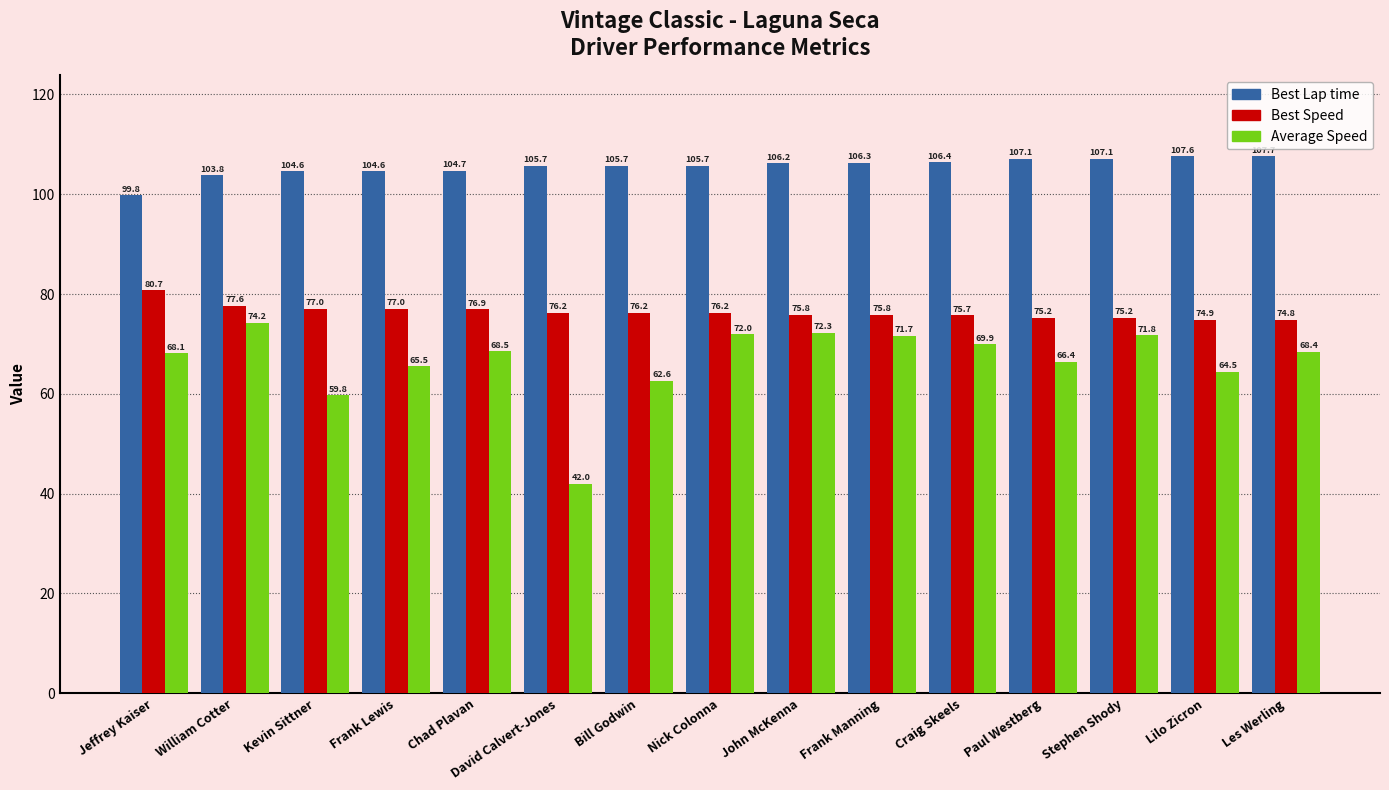

Reading right to left, list all the values displayed in this chart.

Best Lap time: Les Werling=107.7	Lilo Zicron=107.6	Stephen Shody=107.1	Paul Westberg=107.1	Craig Skeels=106.4	Frank Manning=106.3	John McKenna=106.2	Nick Colonna=105.7	Bill Godwin=105.7	David Calvert-Jones=105.7	Chad Plavan=104.7	Frank Lewis=104.6	Kevin Sittner=104.6	William Cotter=103.8	Jeffrey Kaiser=99.8
Best Speed: Les Werling=74.8	Lilo Zicron=74.9	Stephen Shody=75.2	Paul Westberg=75.2	Craig Skeels=75.7	Frank Manning=75.8	John McKenna=75.8	Nick Colonna=76.2	Bill Godwin=76.2	David Calvert-Jones=76.2	Chad Plavan=76.9	Frank Lewis=77.0	Kevin Sittner=77.0	William Cotter=77.6	Jeffrey Kaiser=80.7
Average Speed: Les Werling=68.4	Lilo Zicron=64.5	Stephen Shody=71.8	Paul Westberg=66.4	Craig Skeels=69.9	Frank Manning=71.7	John McKenna=72.3	Nick Colonna=72.0	Bill Godwin=62.6	David Calvert-Jones=42.0	Chad Plavan=68.5	Frank Lewis=65.5	Kevin Sittner=59.8	William Cotter=74.2	Jeffrey Kaiser=68.1